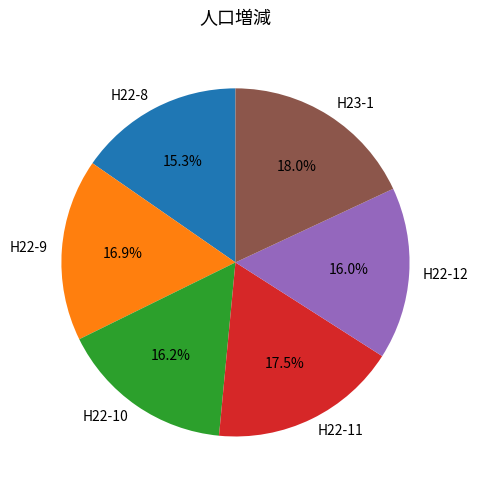

Is there a majority slice in this chart?

No